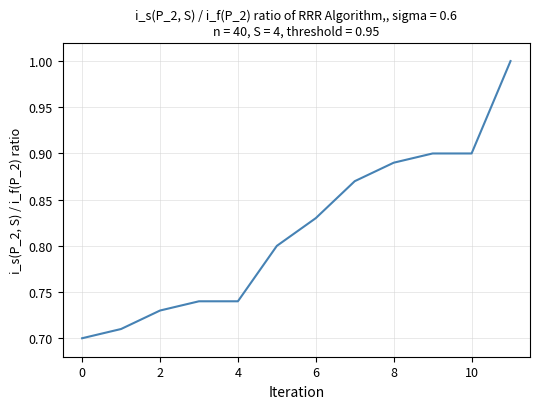

Does the chart have visible grid lines?

Yes